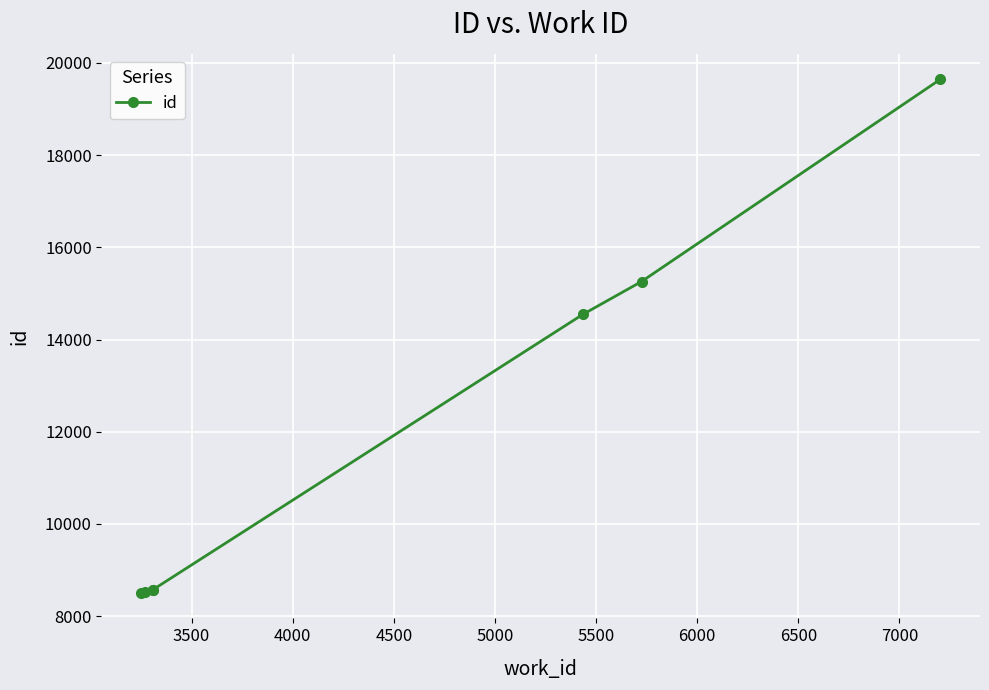

What is the maximum value shown in the chart?

19642